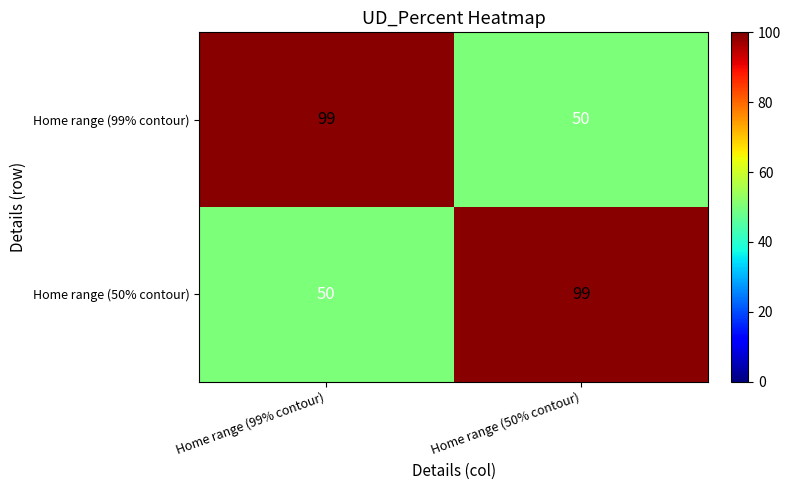

The value of Home range (50% contour) at Home range (50% contour) is 99. True or false?

True